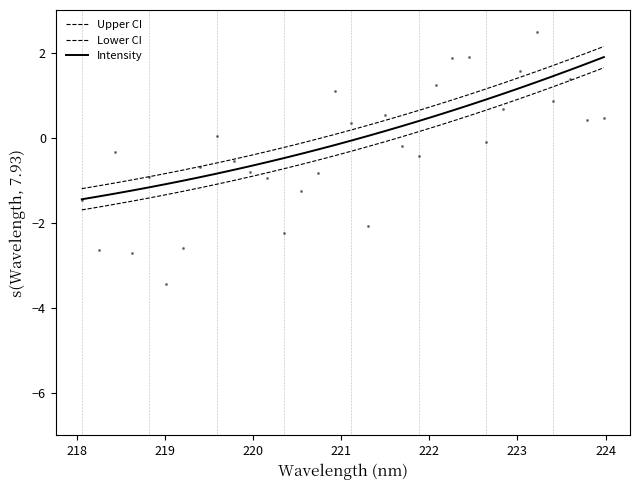

Which series has the largest total across all categories?

Upper CI